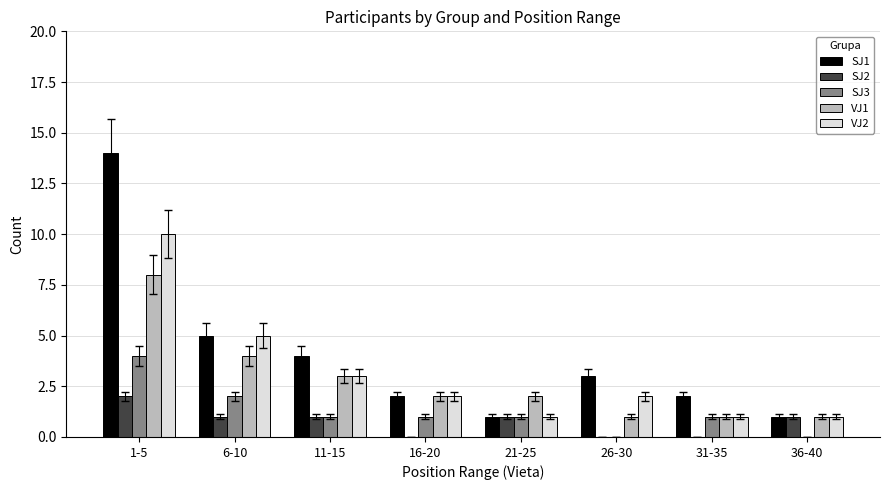

Reading left to right, extract all data points from this chart.

SJ1: 14	5	4	2	1	3	2	1
SJ2: 2	1	1	0	1	0	0	1
SJ3: 4	2	1	1	1	0	1	0
VJ1: 8	4	3	2	2	1	1	1
VJ2: 10	5	3	2	1	2	1	1